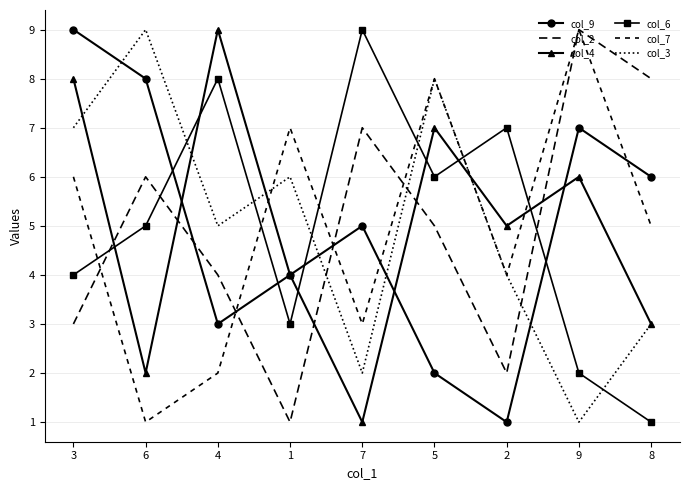

At how many categories does at least one series exceed 7?

7